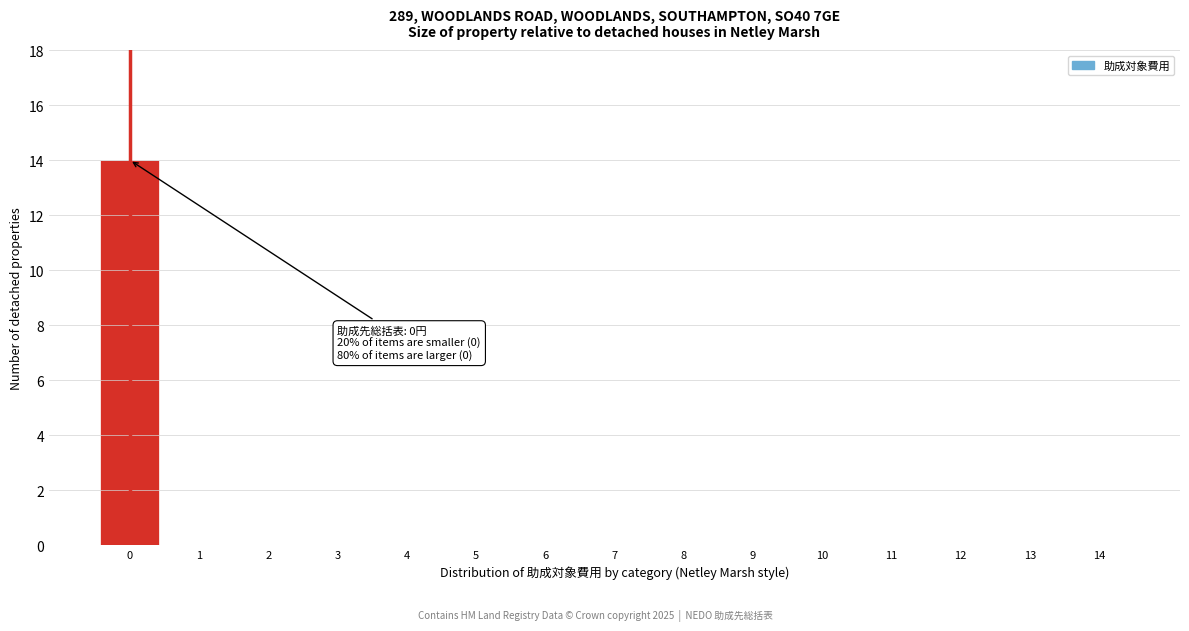

Reading left to right, what are all the values shown in this chart?

0=14	1=0	2=0	3=0	4=0	5=0	6=0	7=0	8=0	9=0	10=0	11=0	12=0	13=0	14=0